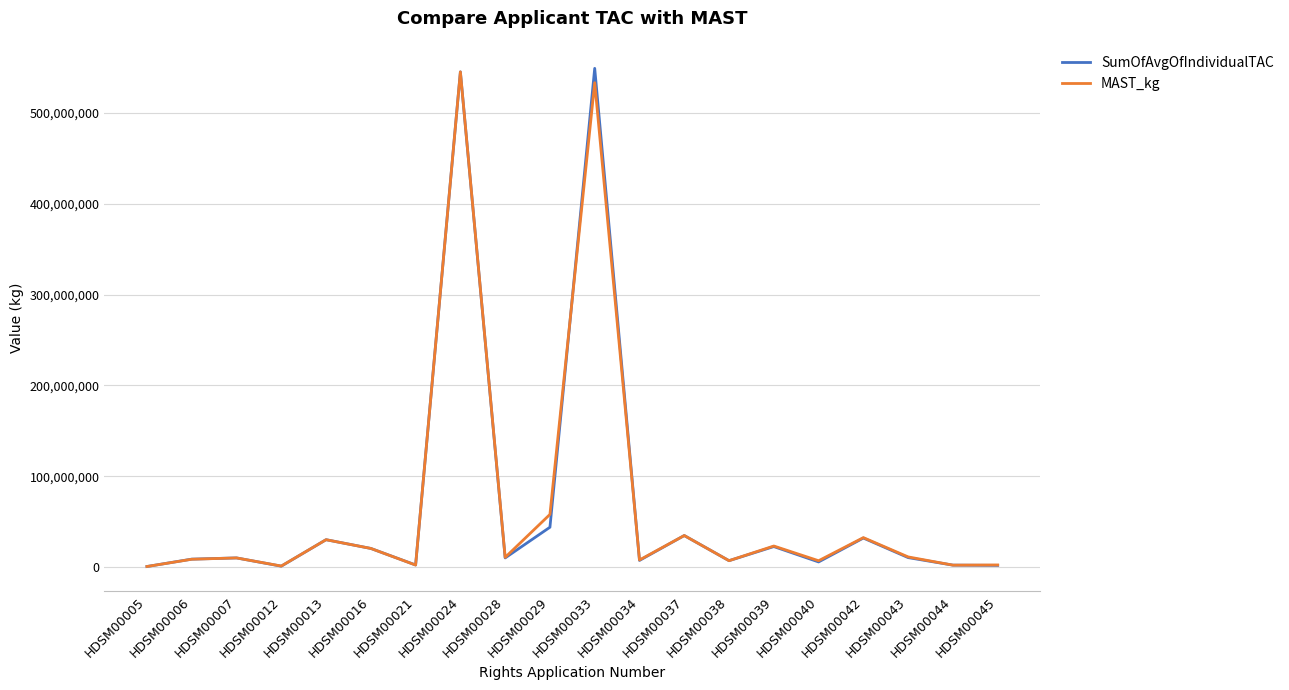

At how many categories does at least one series exceed 287425960?

2